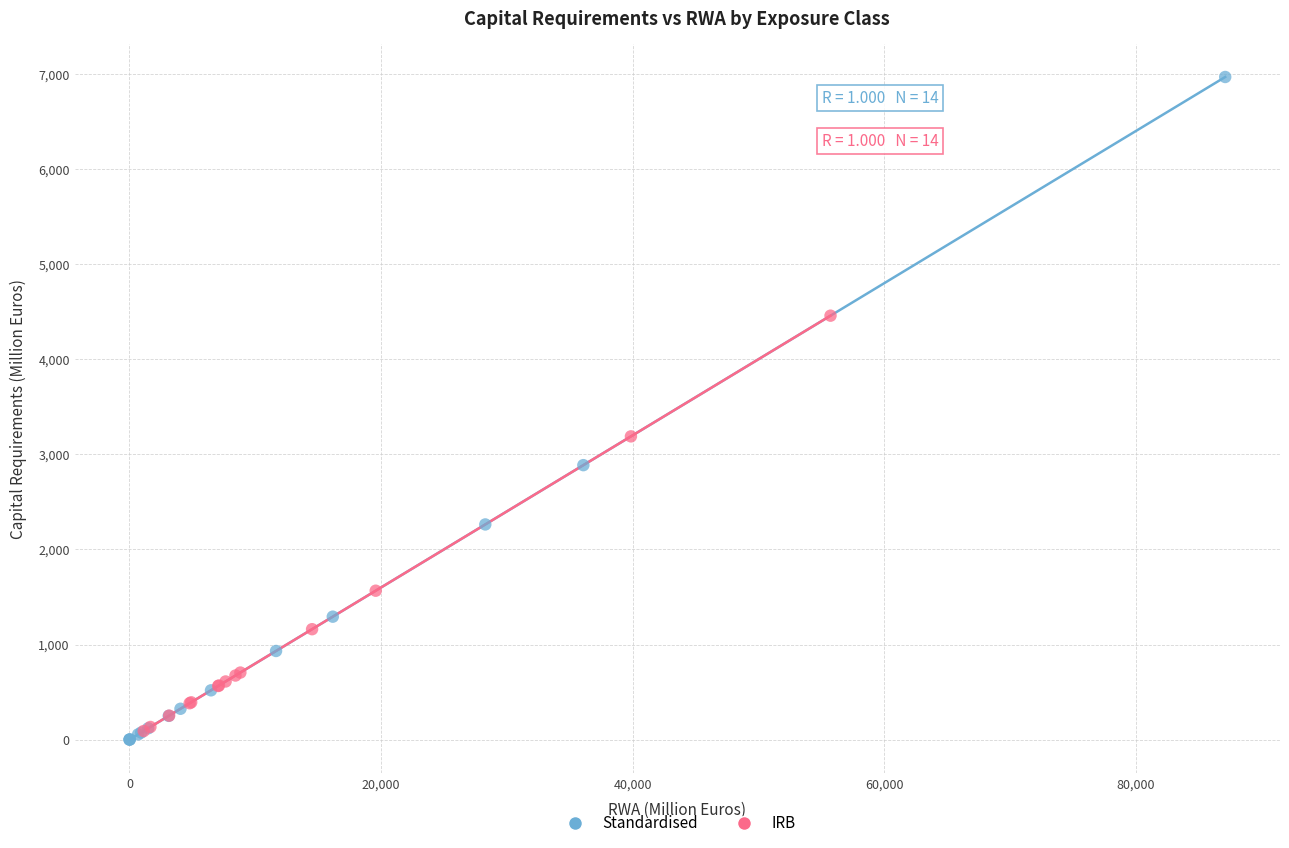

Which series reaches the maximum Y coordinate?

Standardised